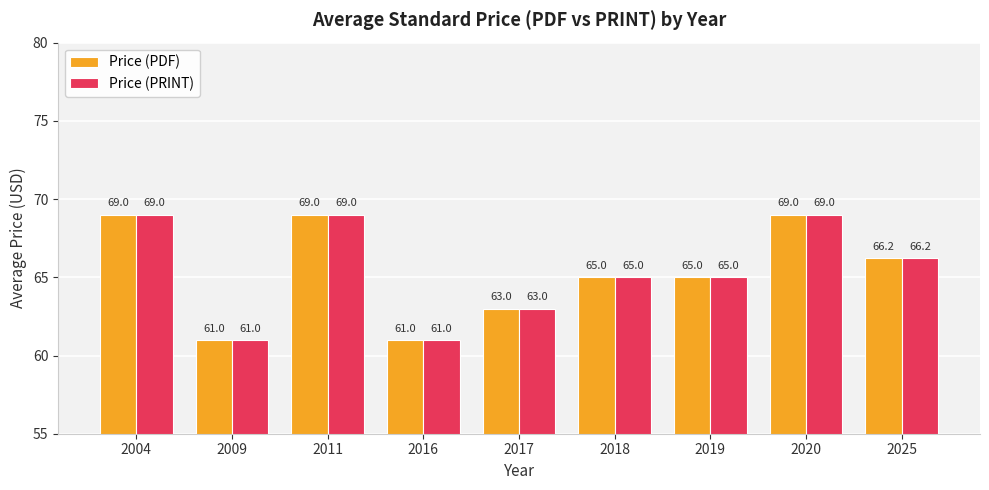

How many categories are shown in the chart?

9